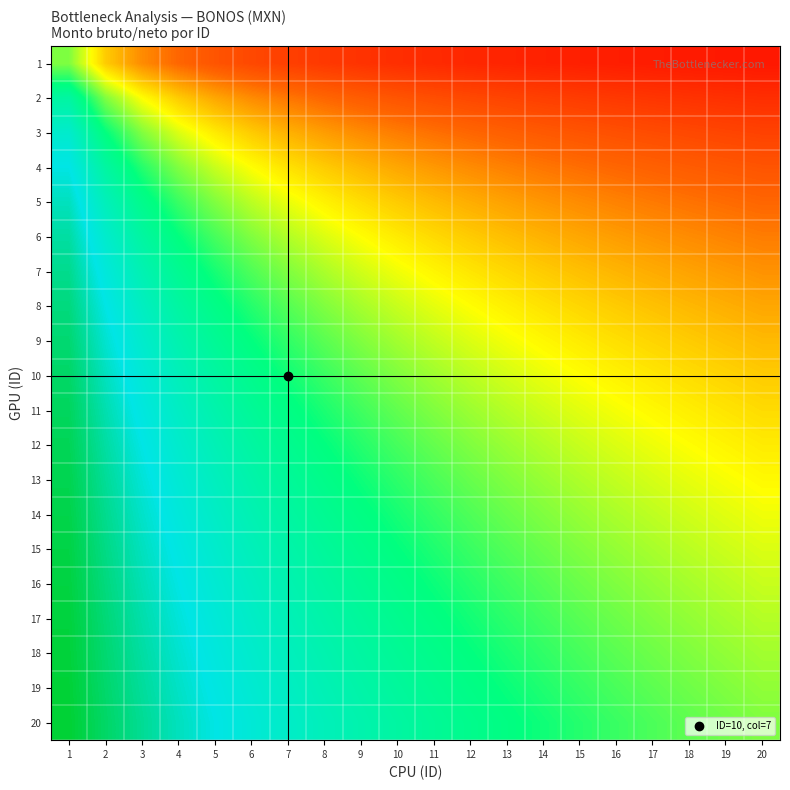

List the series in order of their peak value, lowest first.

1, 2, 3, 4, 5, 6, 7, 8, 9, 10, 11, 12, 13, 14, 15, 16, 17, 18, 19, 20